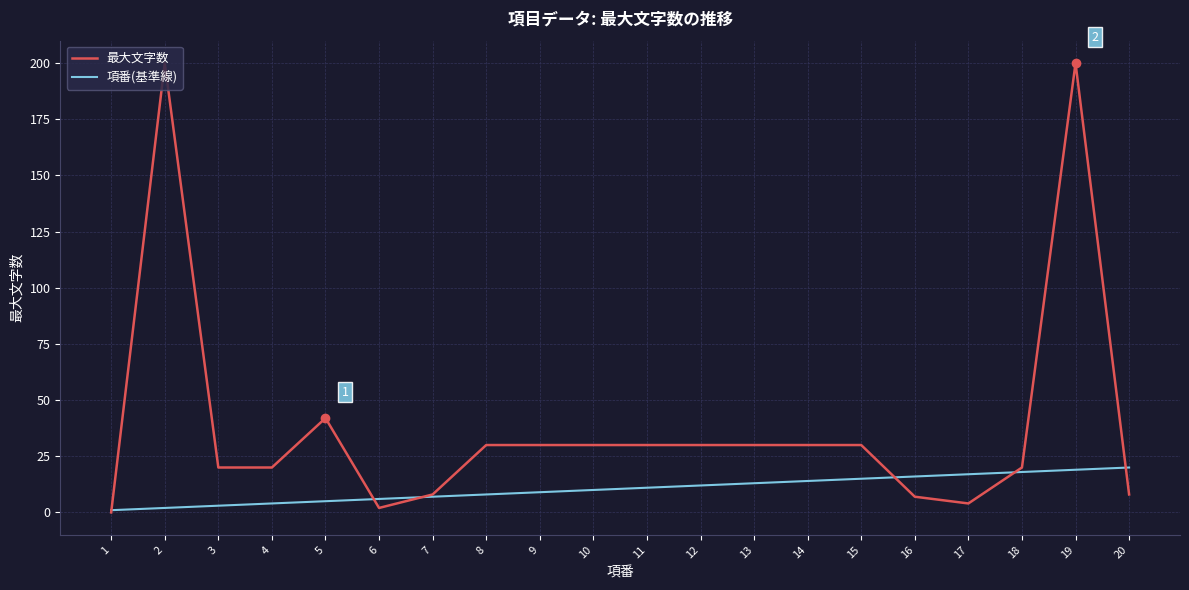

At 2, list the series in order from smallest to largest.

項番(基準線), 最大文字数